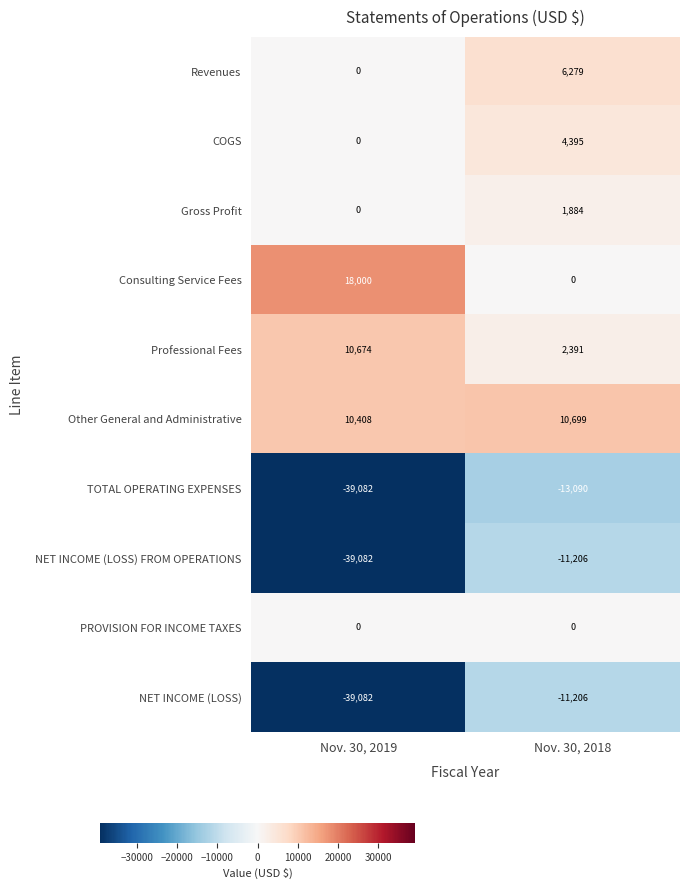

What is the sum of the Revenues values at Nov. 30, 2019 and Nov. 30, 2018?

6279